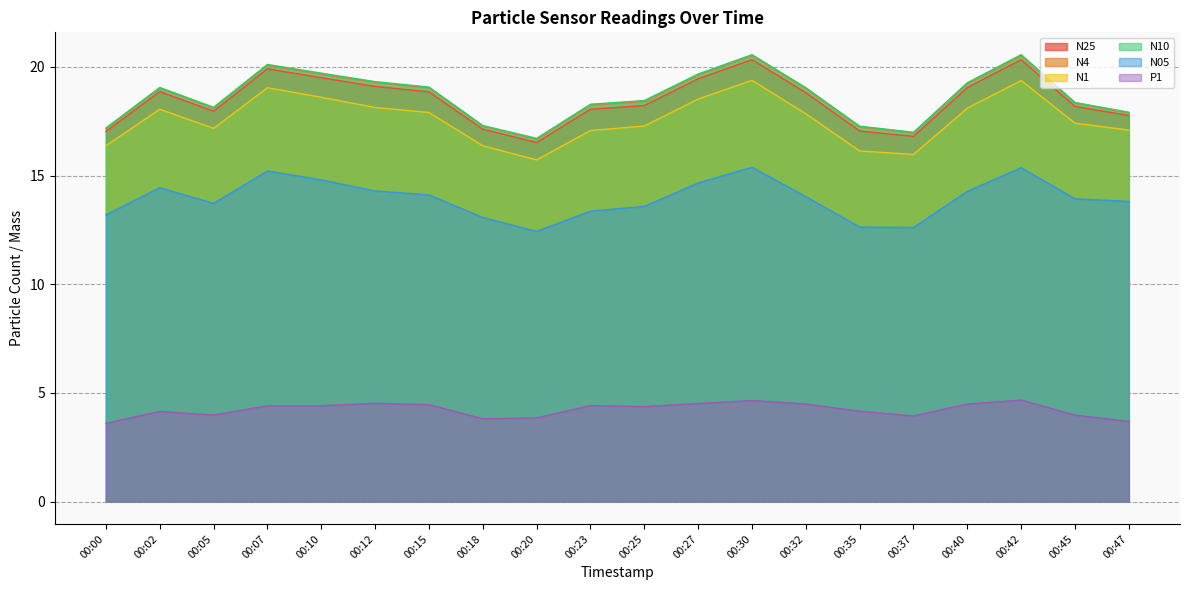

What is the difference between the maximum and minimum values in the N05 series?

3.0